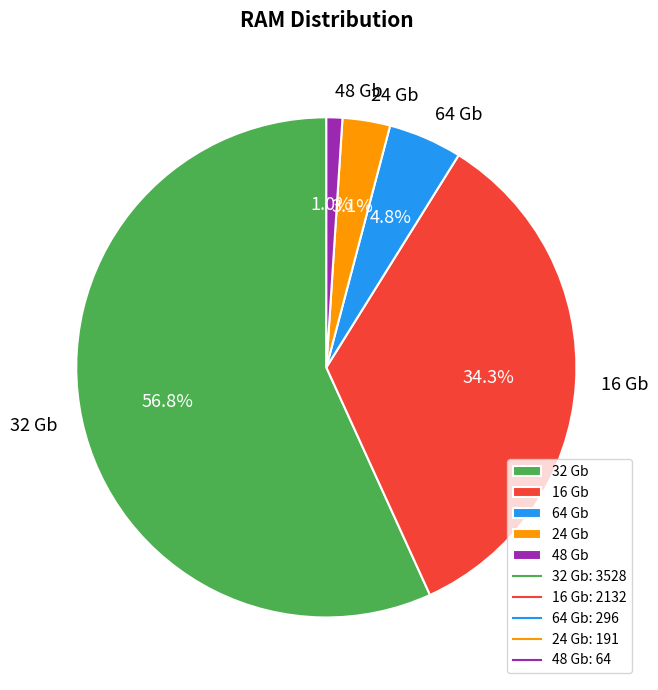

Is it true that 16 Gb is 46% of the pie?

False